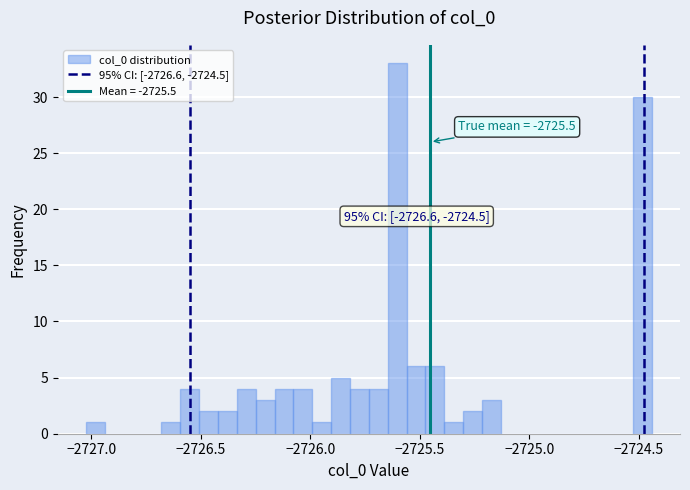

Read against the x-axis, roughly where is the centre of the tallest bar?

-2725.60